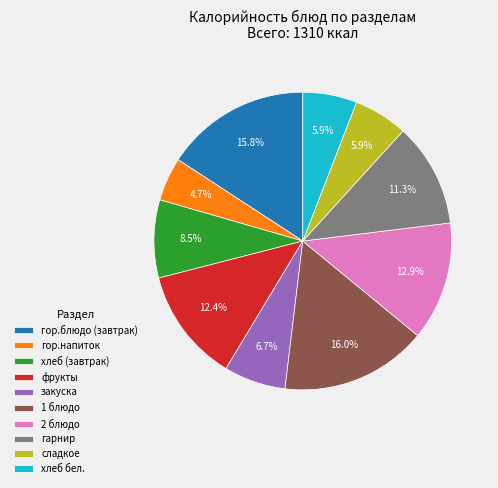

Does any single category account for the majority?

No